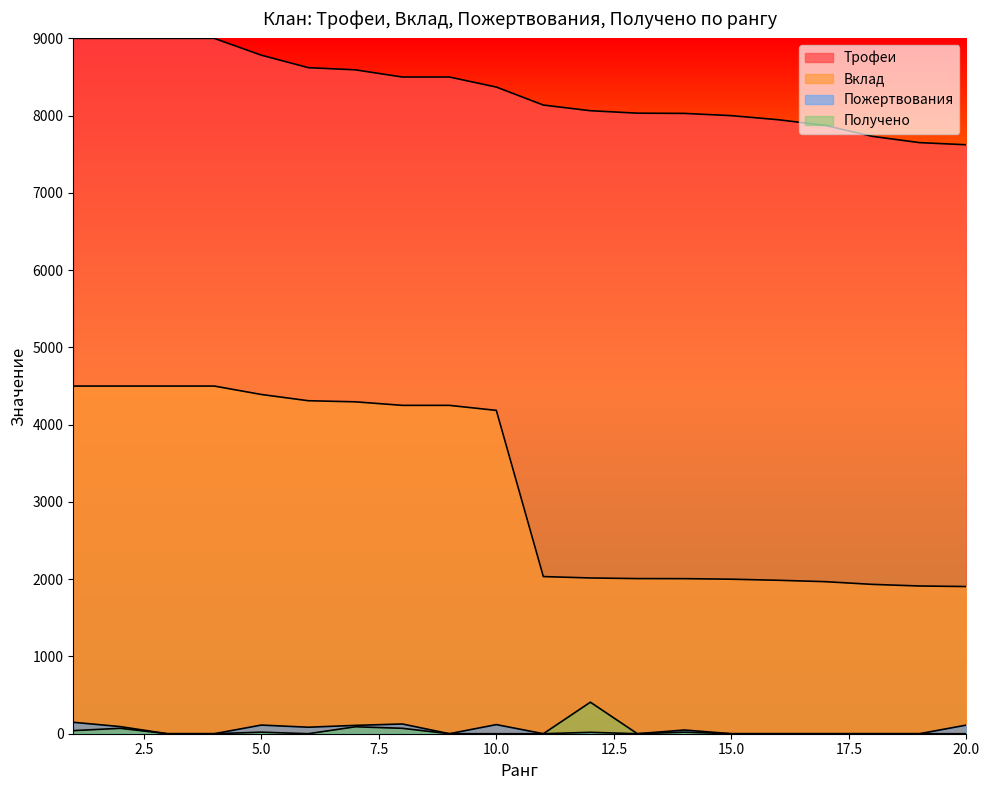

How many series are shown in this chart?

4